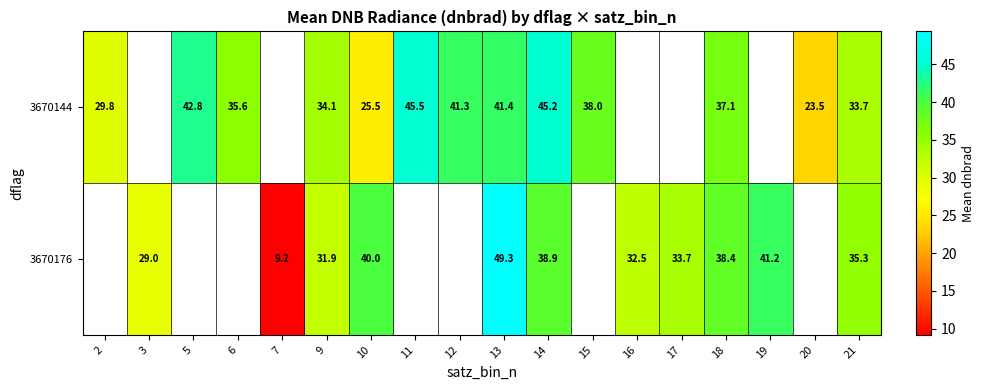

How many series are shown in this chart?

2